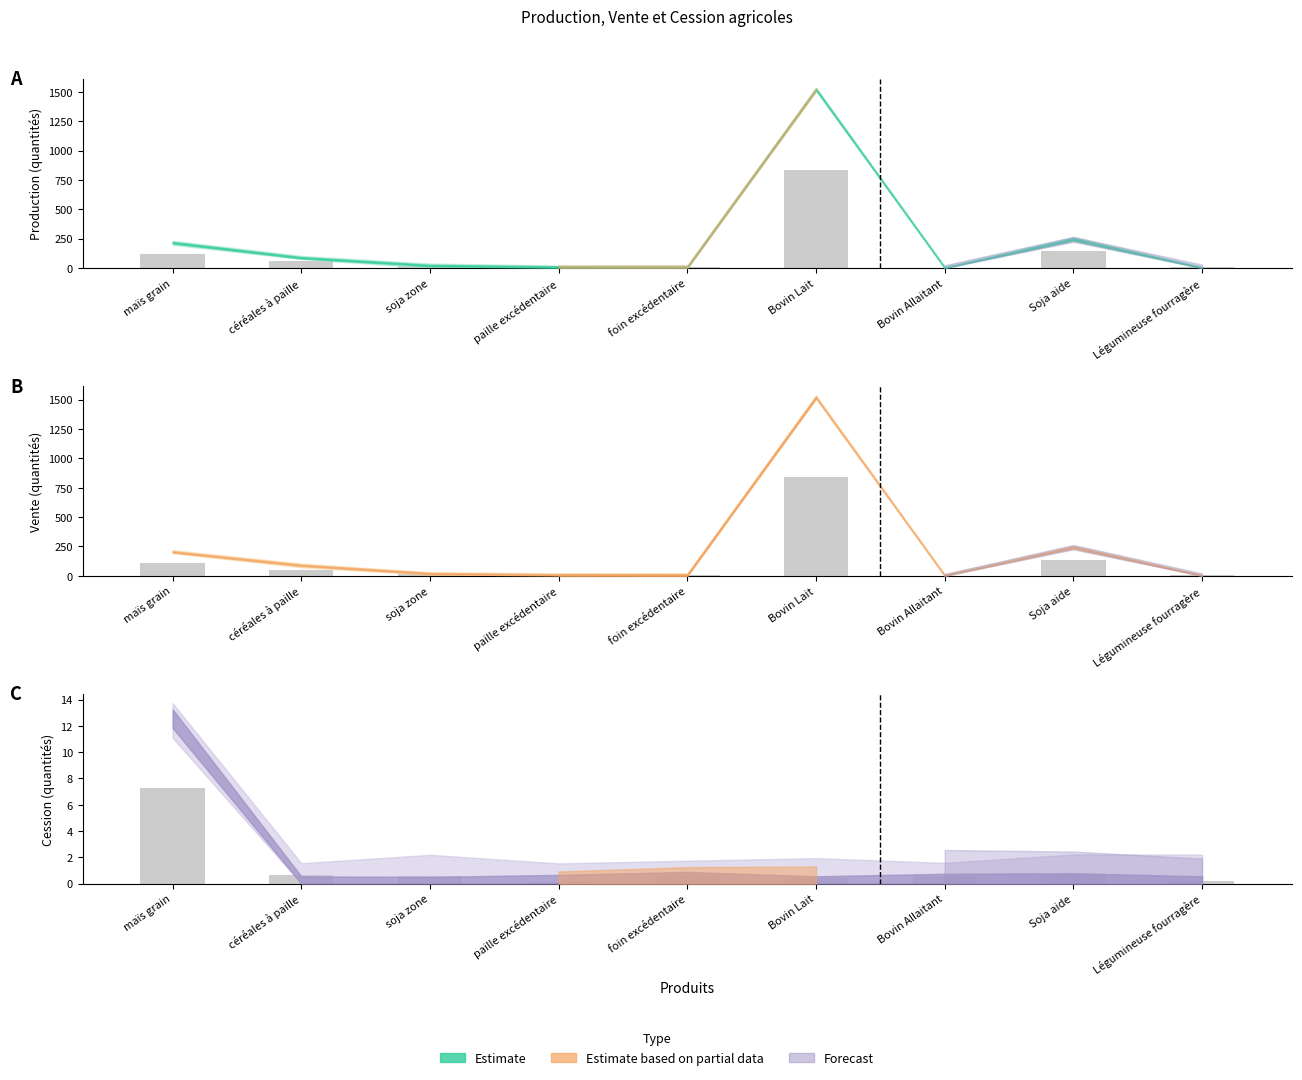

How many bars are there in total?

27